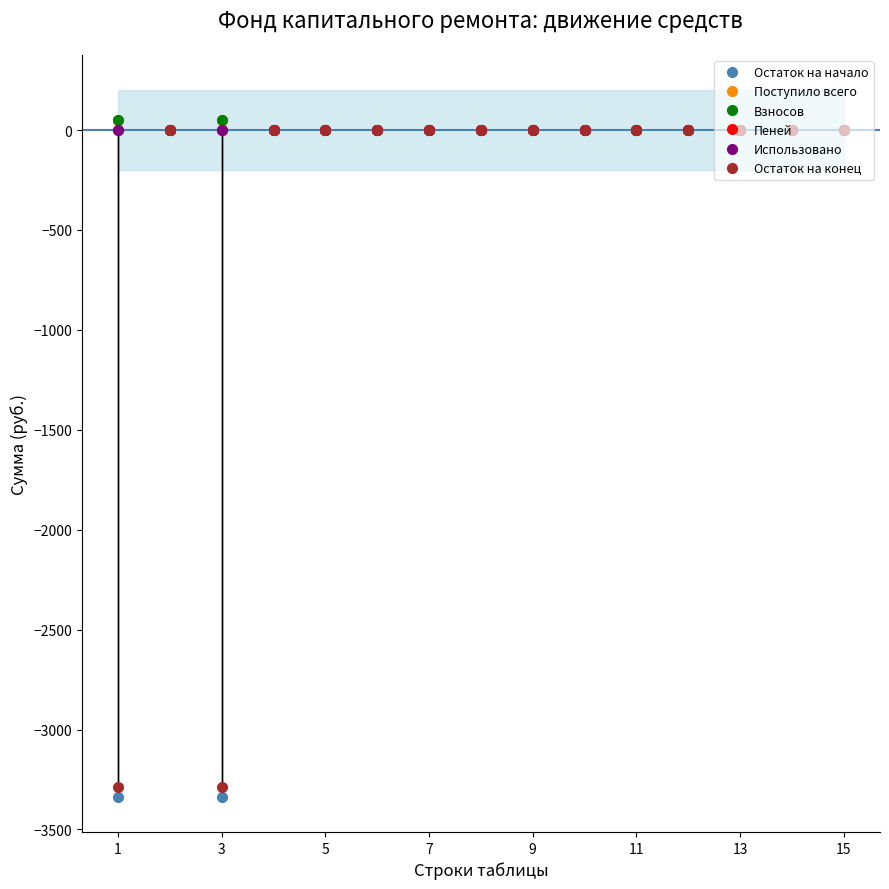

Is the value of Пеней at 11 greater than the value of Остаток на конец at 1?

Yes